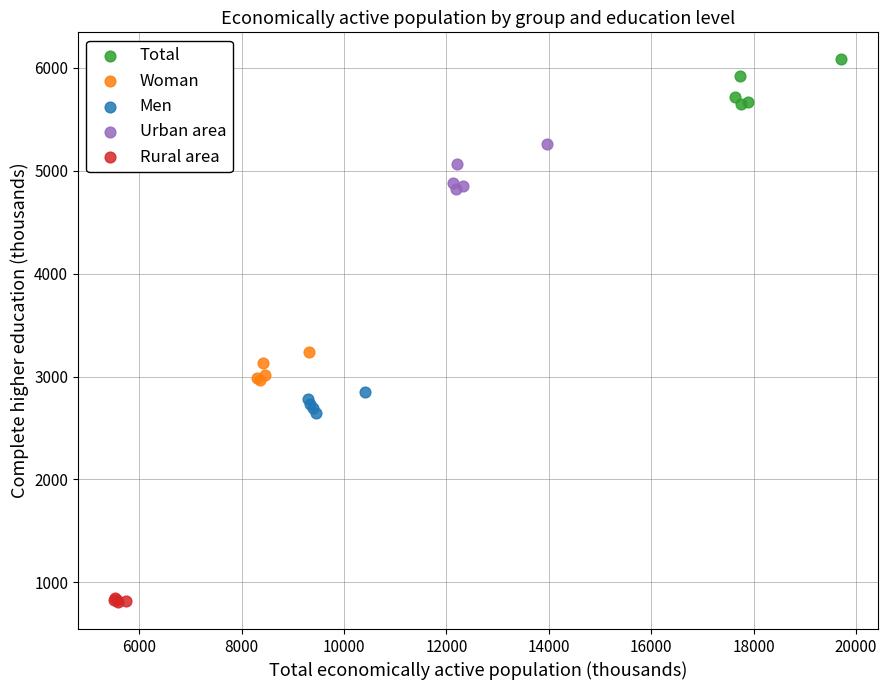

Which series reaches the maximum Y coordinate?

Total